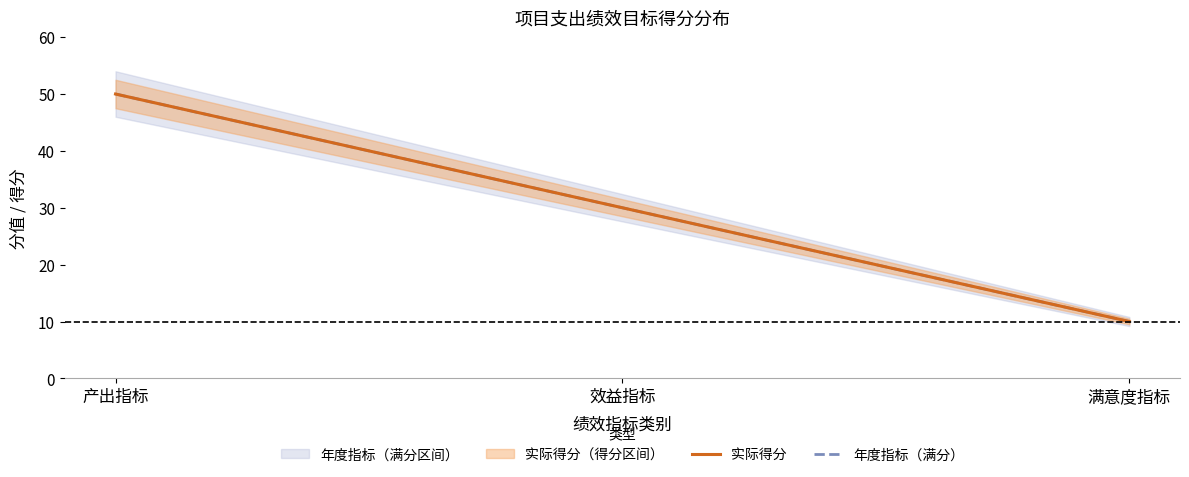

Where does the 实际得分 series first go above 30?

产出指标